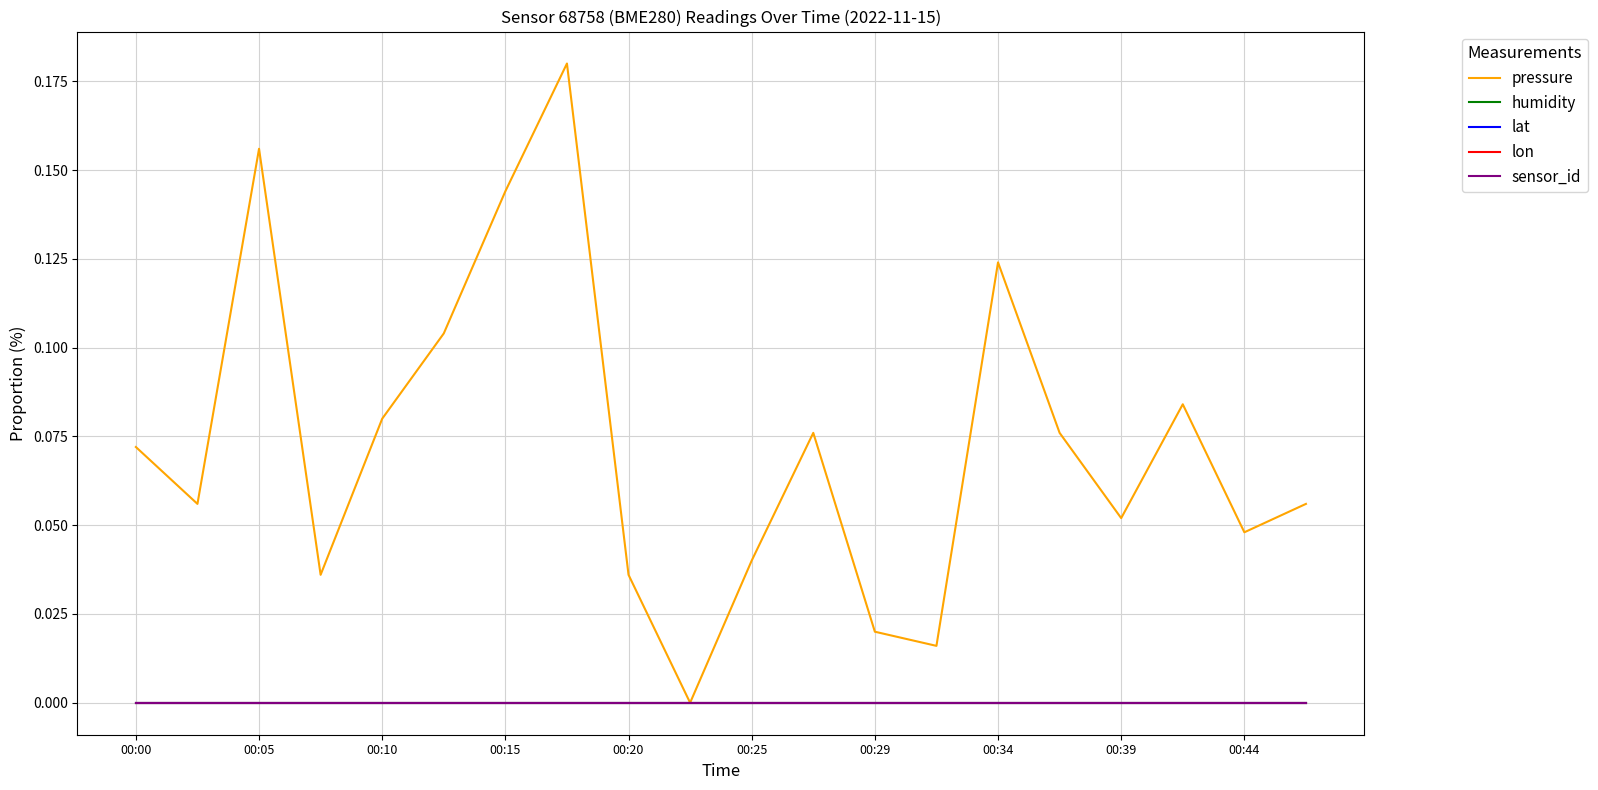

What is the maximum value shown in the chart?

0.2